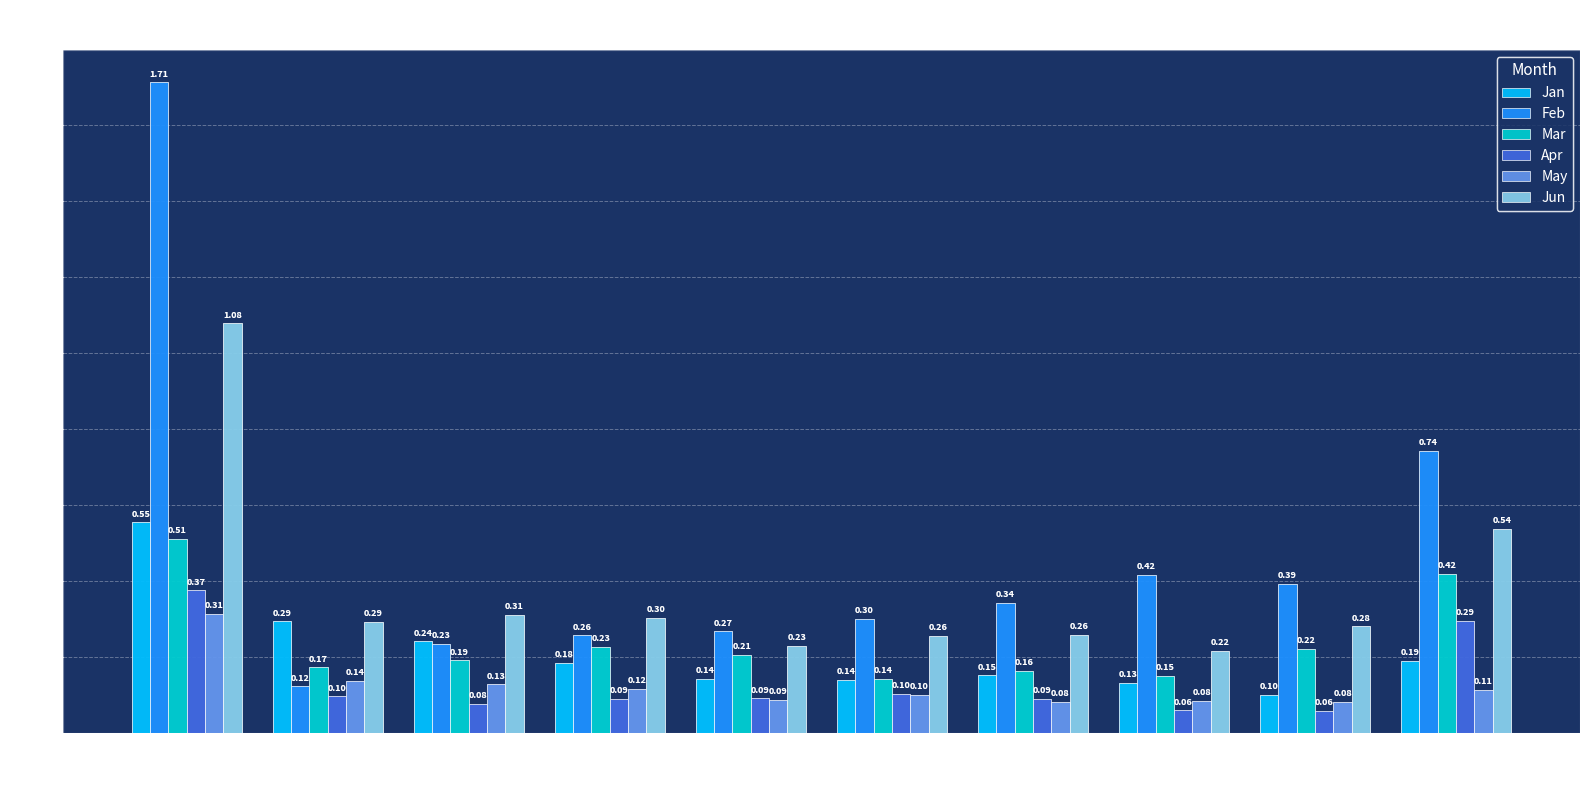

Rank the series by their maximum value, from highest to lowest.

Feb, Jun, Jan, Mar, Apr, May